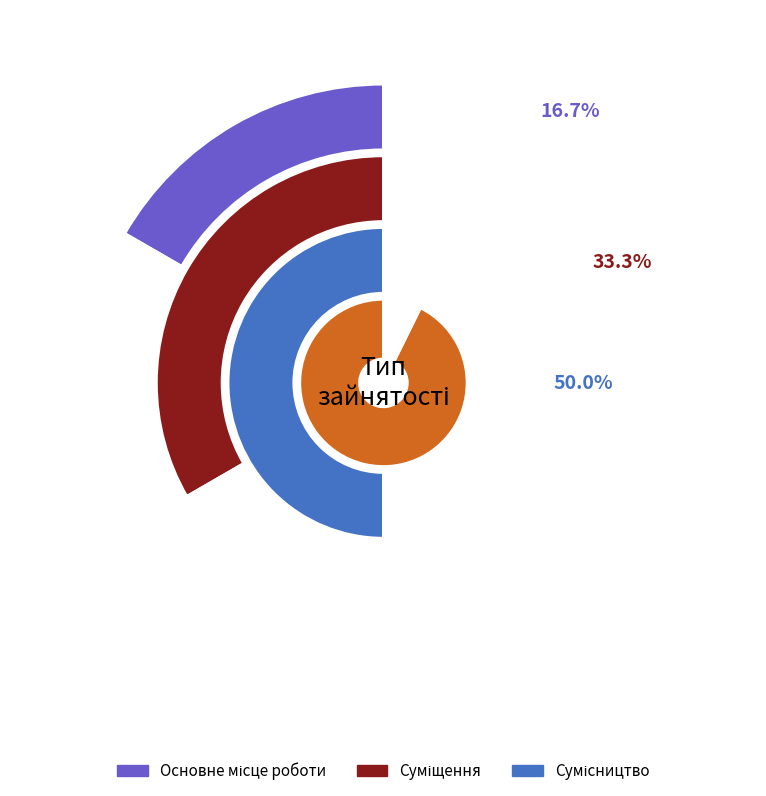

How much of the chart is everything except Сумісництво?

50.0%